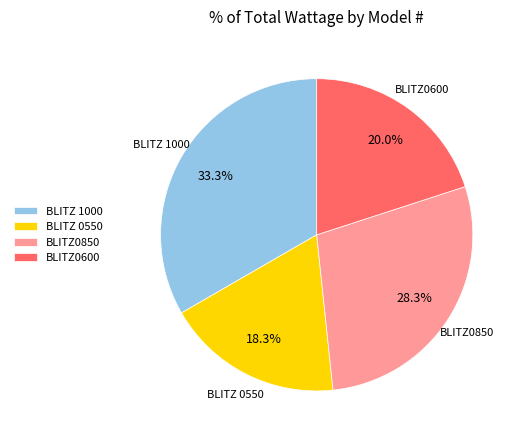

Combined, what portion of the pie is BLITZ0600 and BLITZ0850?

48.3%